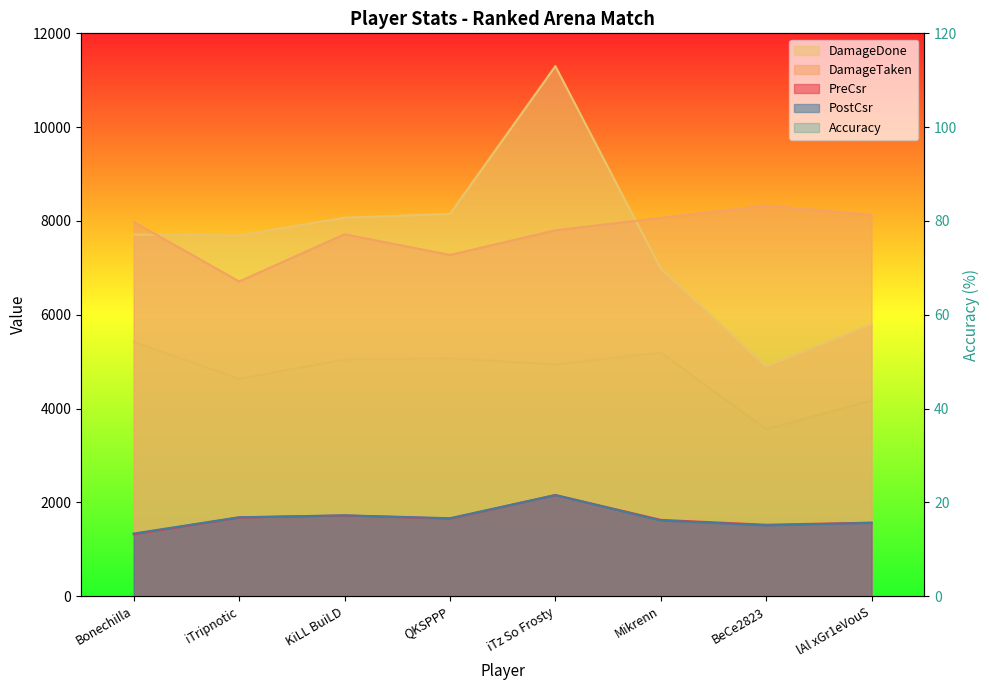

What is the spread (max minus min) of values at KiLL BuiLD?

8019.5